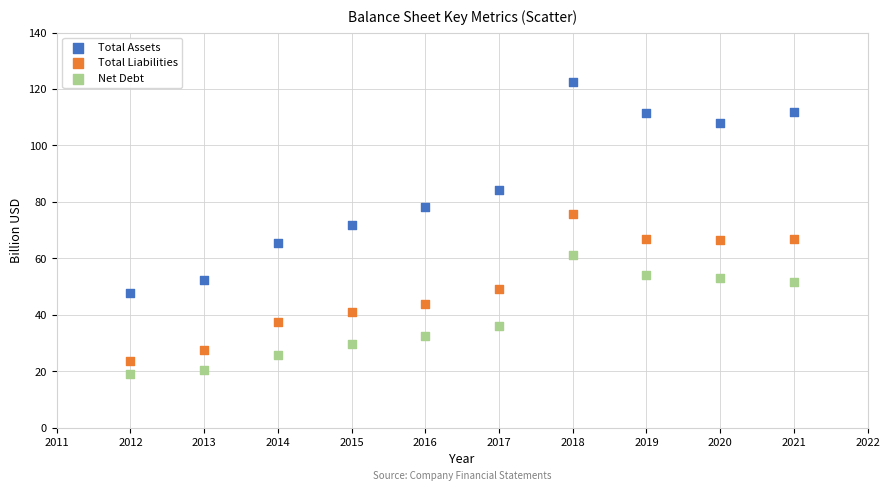

Which series contains the lowest Y value?

Net Debt